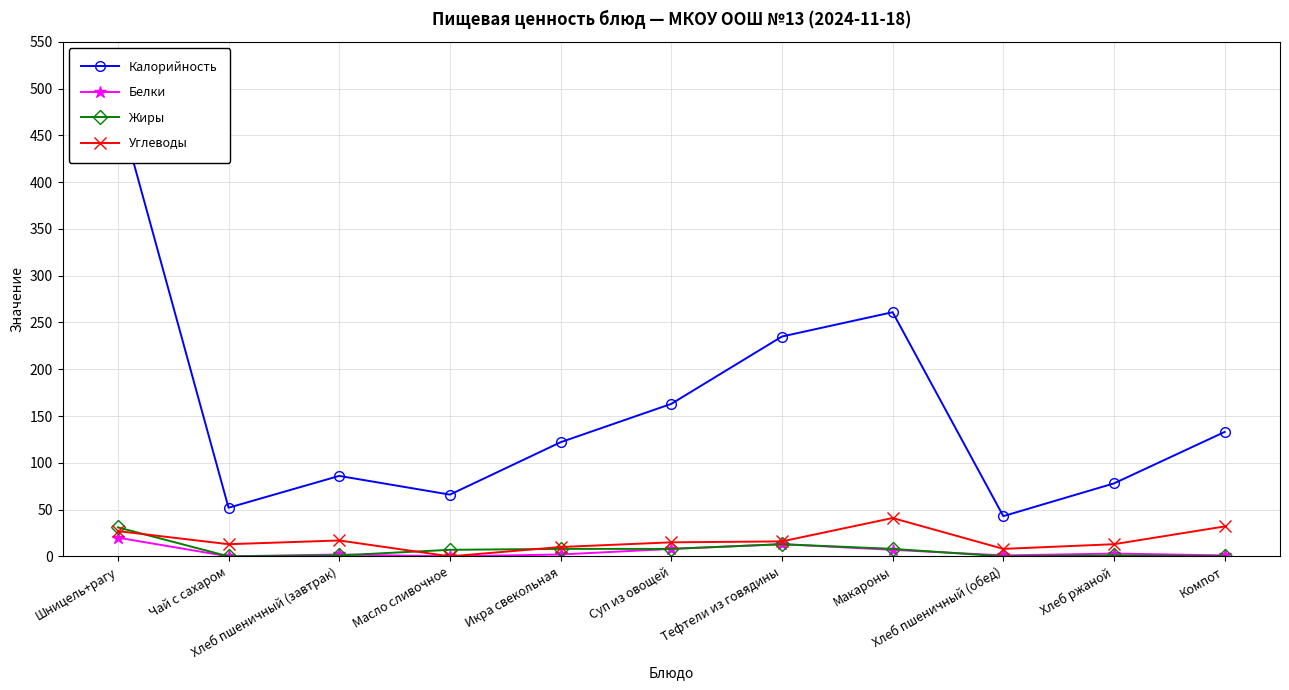

Reading left to right, list all the values displayed in this chart.

Калорийность: 482	52	86	66	122	163	235	261	43	78	133
Белки: 20	0	2	0	2	8	13	7	1	3	1
Жиры: 31	0	1	7	8	8	13	8	0	1	0
Углеводы: 27	13	17	0	10	15	16	41	8	13	32